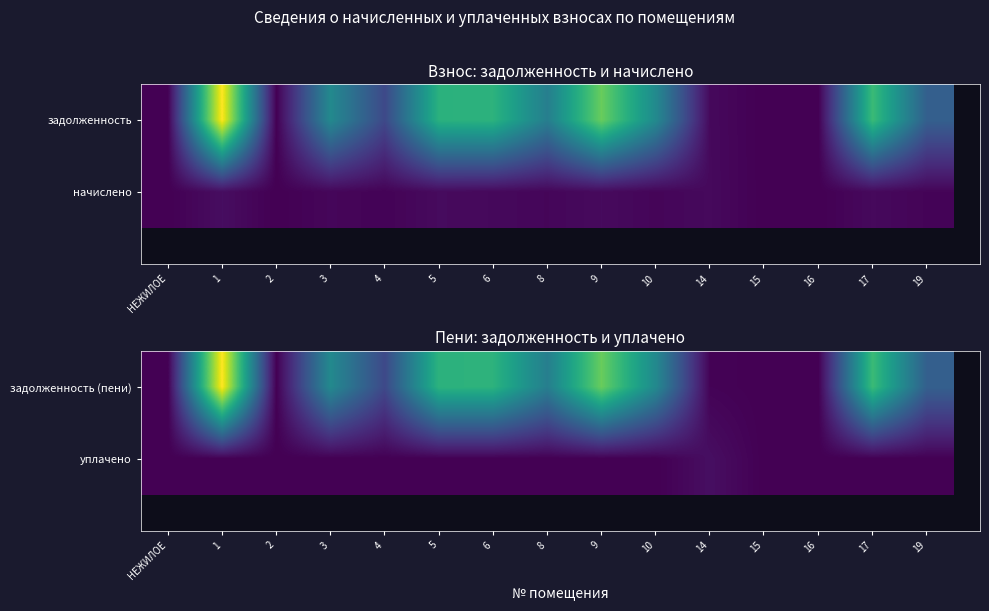

Which series has the widest spread of values?

задолженность (пени)